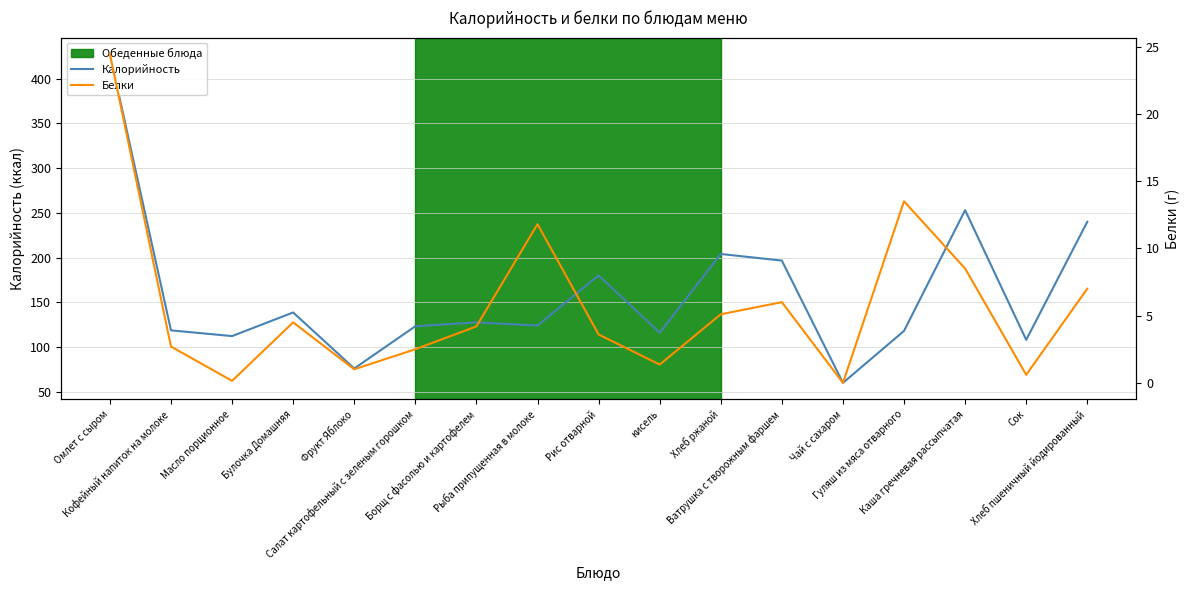

At how many categories does at least one series exceed 416?

1